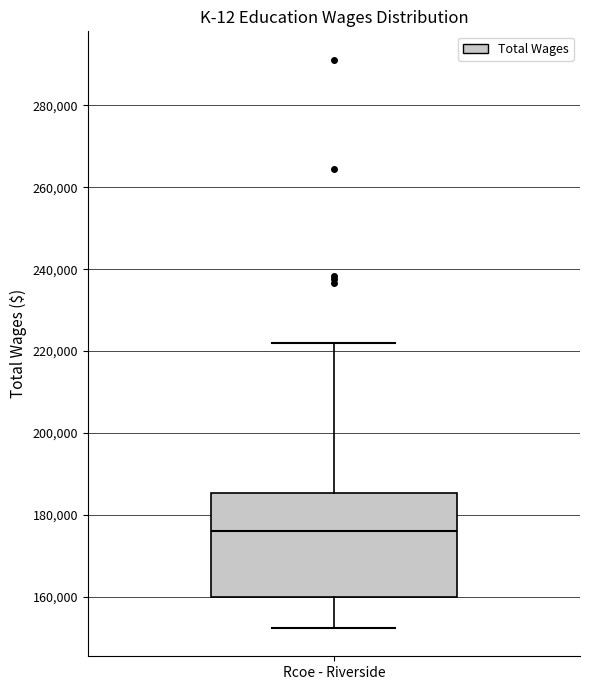

Read this box plot against the y-axis: the position of the median line, the range covered by the box, and the ends of both whiskers. The values are not printed on the chart, so give them approximately, as read against the axis.

median 176000, box 160000 to 186000, whiskers 152000 to 222000